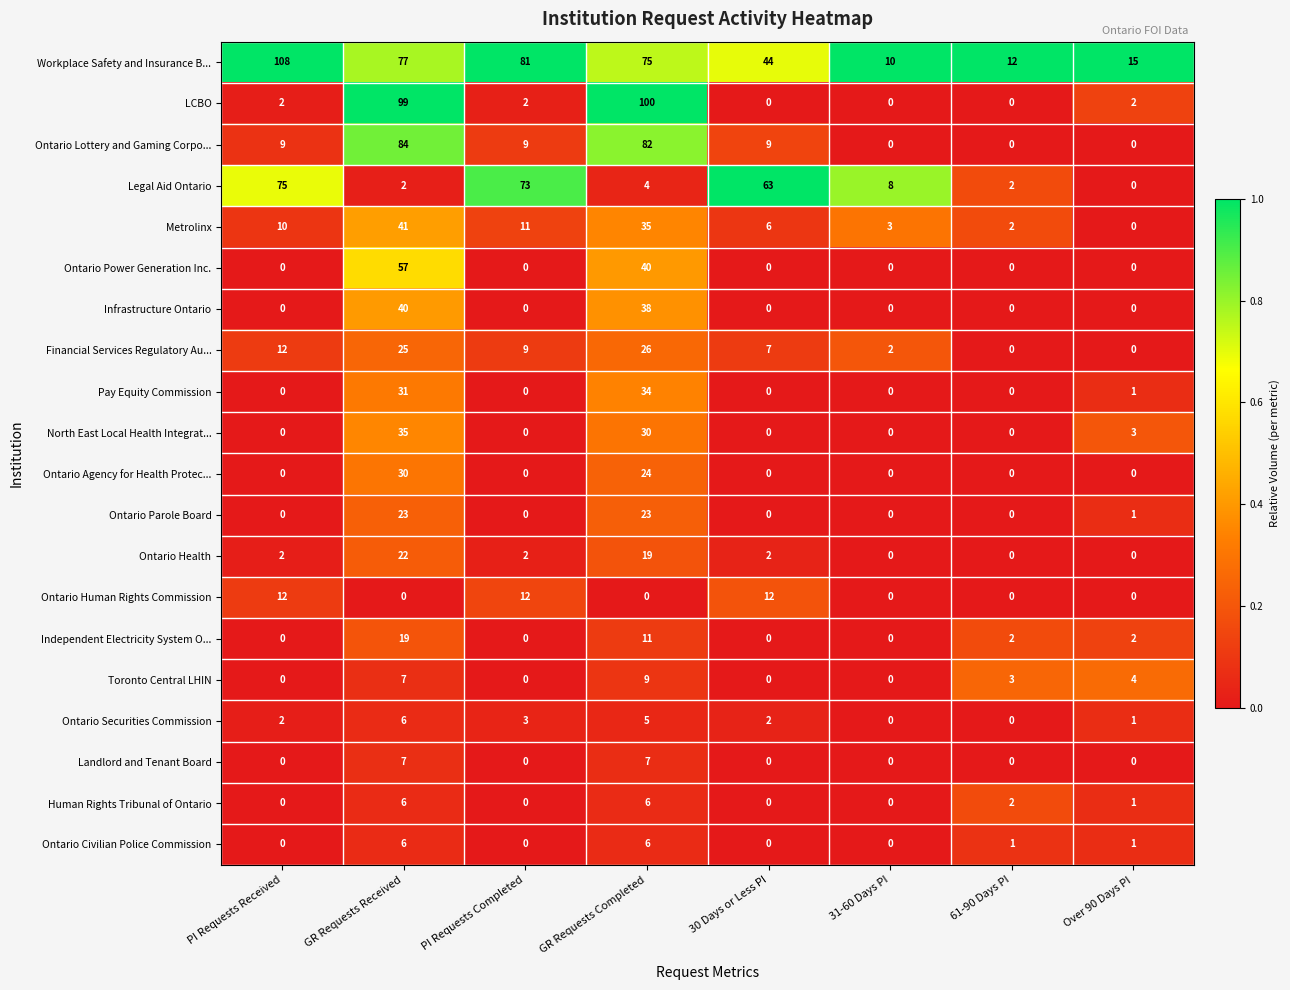

What is the sum of all Independent Electricity System O... values?

34